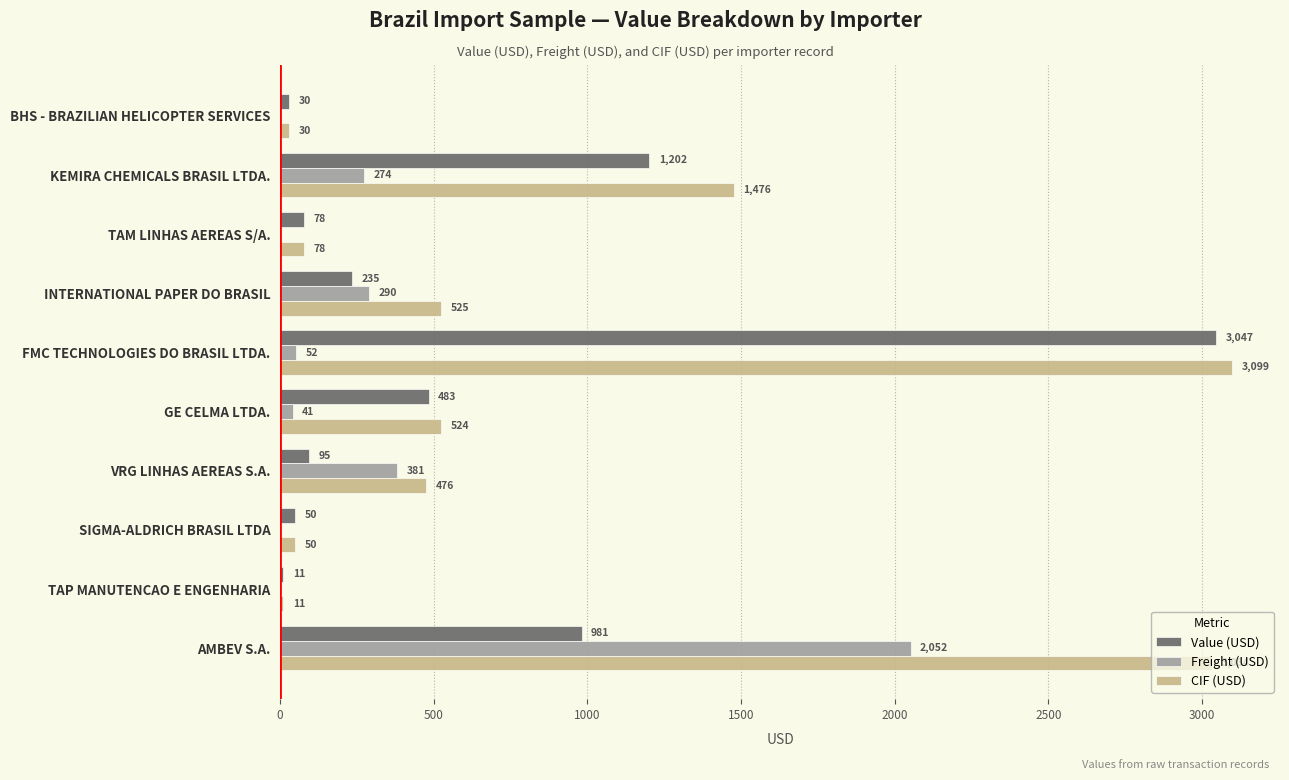

Where is CIF (USD) nearest to the value 1555?

KEMIRA CHEMICALS BRASIL LTDA.